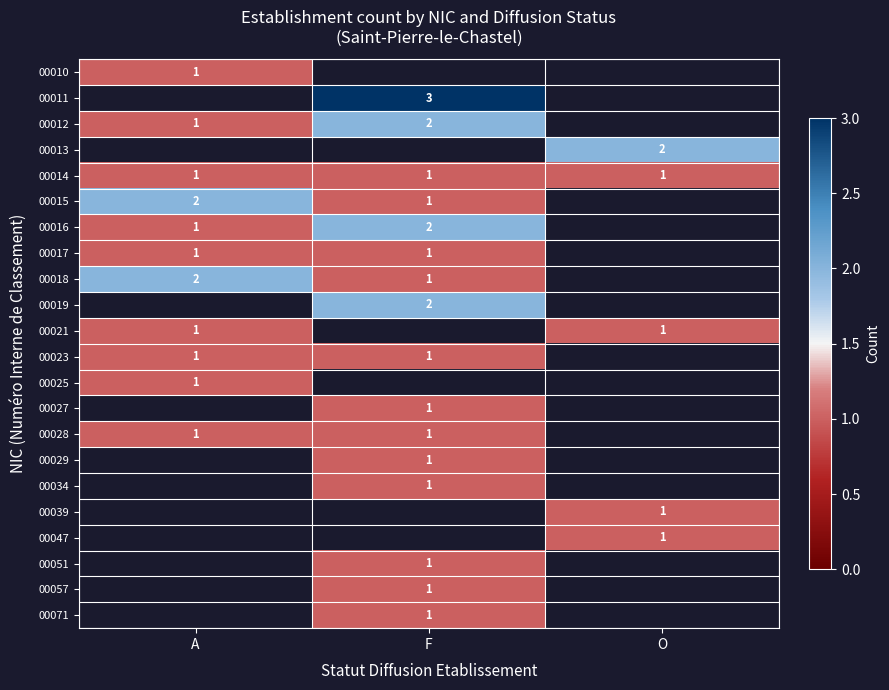

Is it true that 00014 equals 2 at O?

False